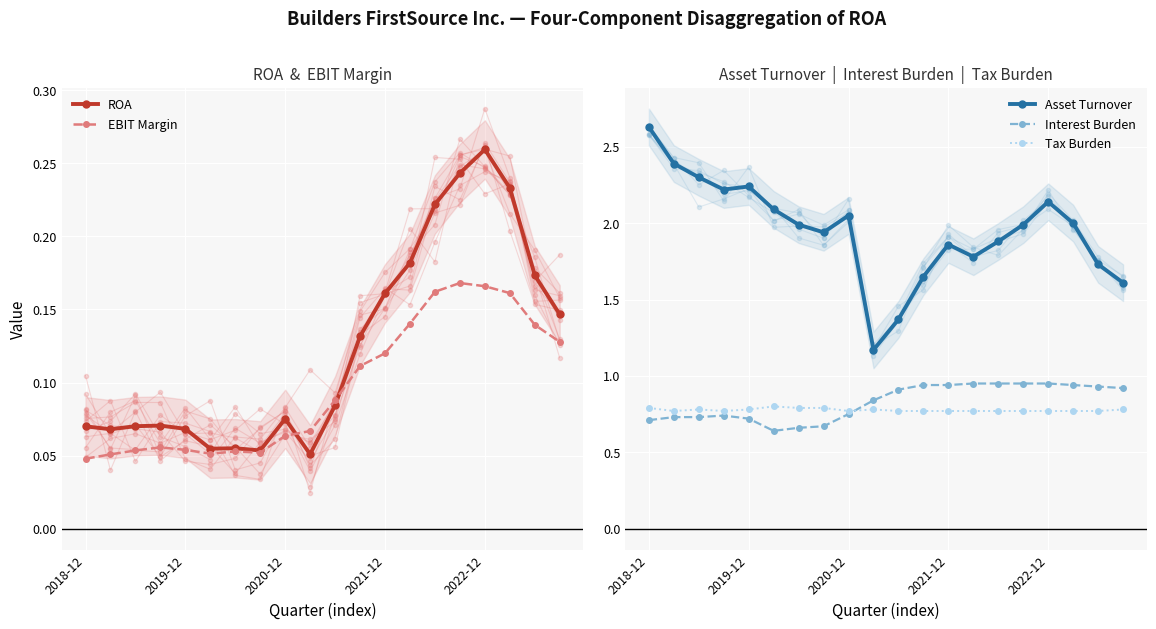

The value of ROA at 2018-12 is 0.0. True or false?

False